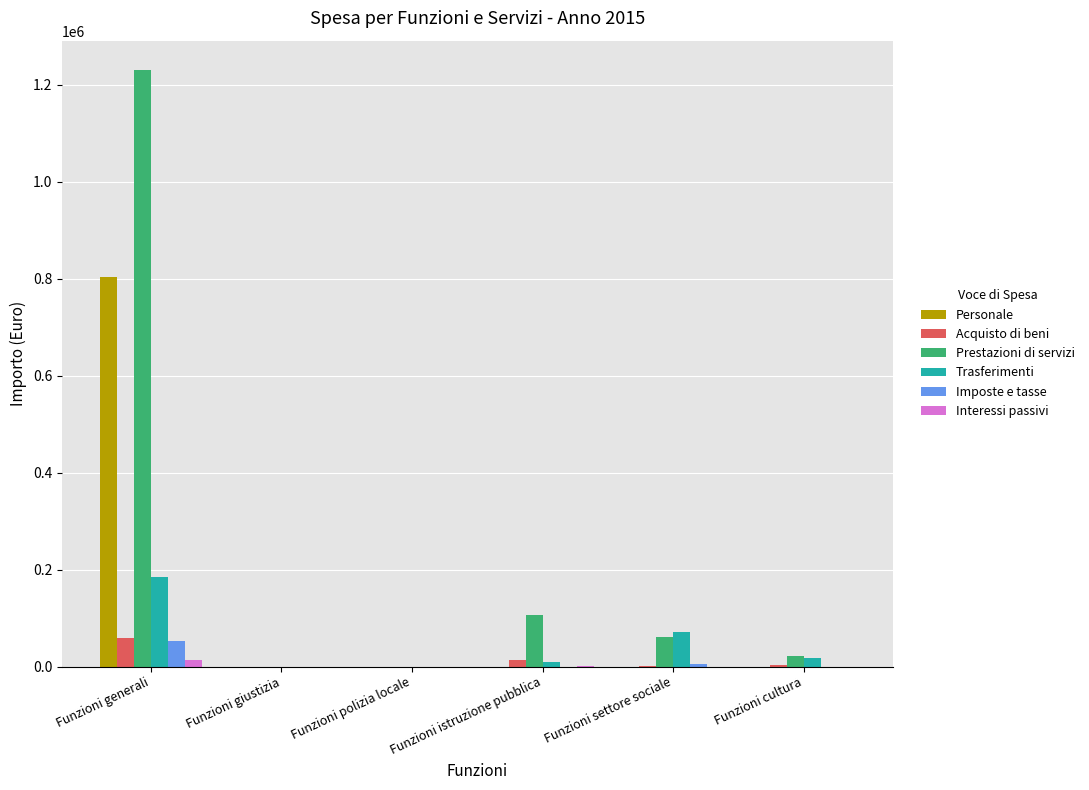

At which label is Prestazioni di servizi closest to 614555?

Funzioni istruzione pubblica